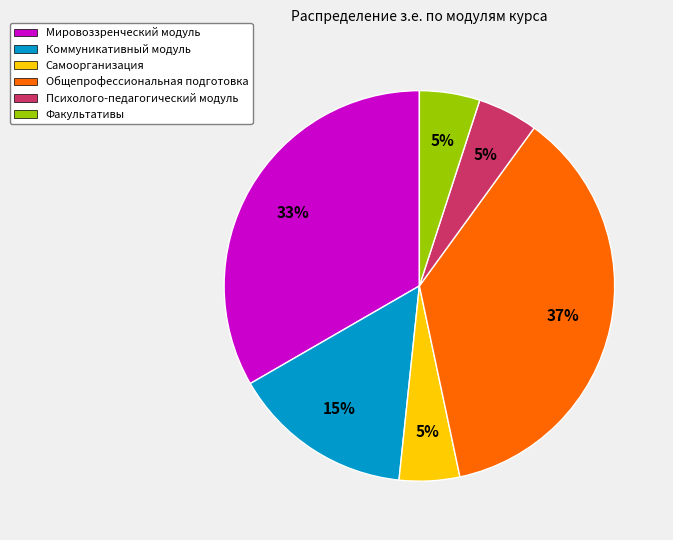

True or false: Мировоззренческий модуль accounts for 33% of the total.

True